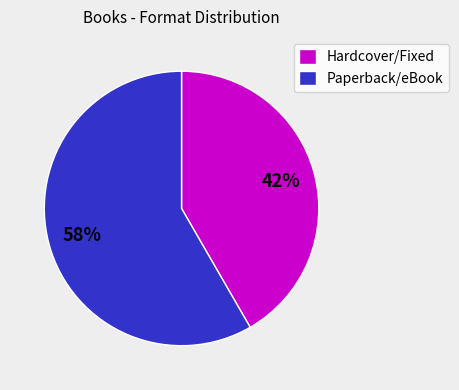

To the nearest percent, what is the average slice percentage?

50%